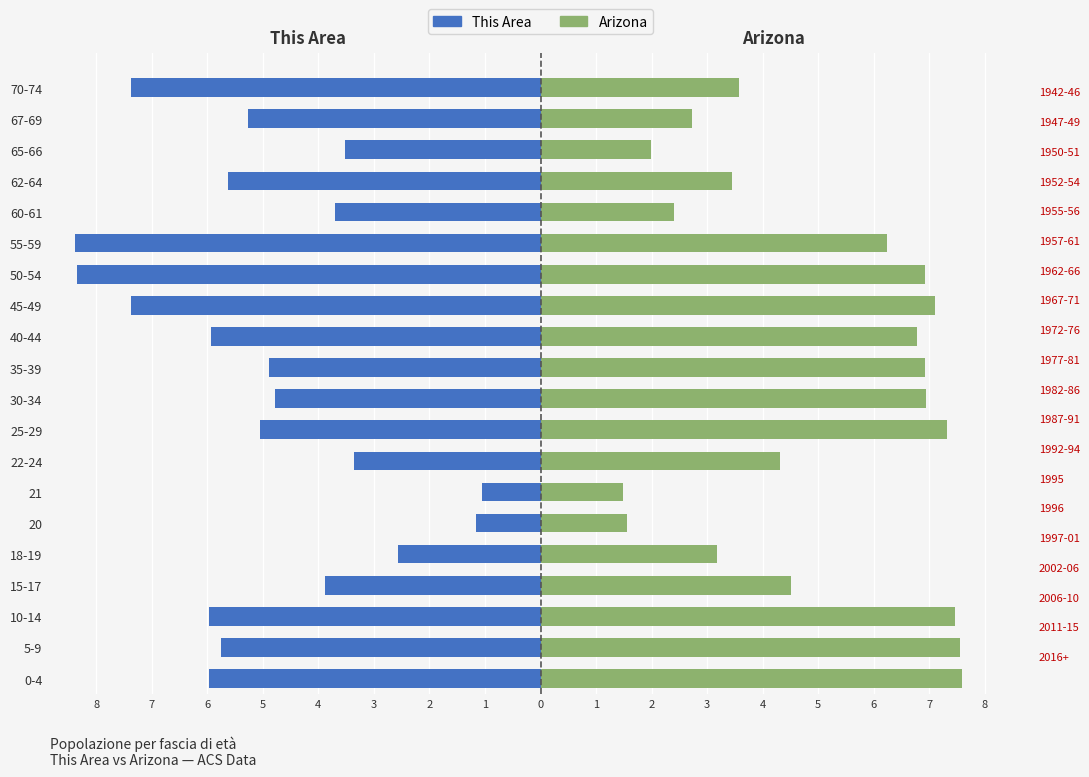

What is the value of the Arizona bar at the 16th from the left?

4.5